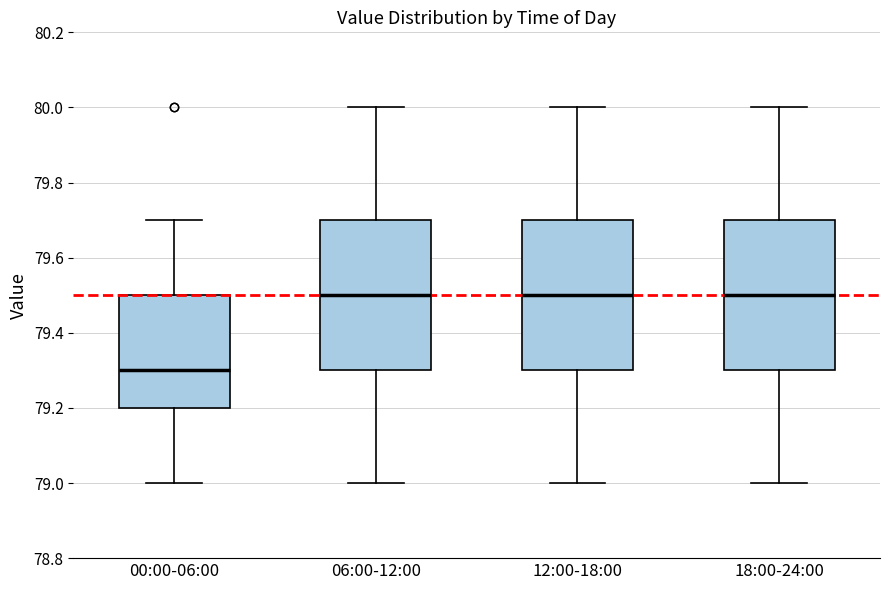

Reading left to right, read every box against the y-axis: the position of its median line, the range the box covers, and the ends of its whiskers. The values are not printed on the chart, so give them approximately, as read against the axis.

00:00-06:00: median 79.3, box 79.2 to 79.5, whiskers 79.0 to 79.7
06:00-12:00: median 79.5, box 79.3 to 79.7, whiskers 79.0 to 80.0
12:00-18:00: median 79.5, box 79.3 to 79.7, whiskers 79.0 to 80.0
18:00-24:00: median 79.5, box 79.3 to 79.7, whiskers 79.0 to 80.0